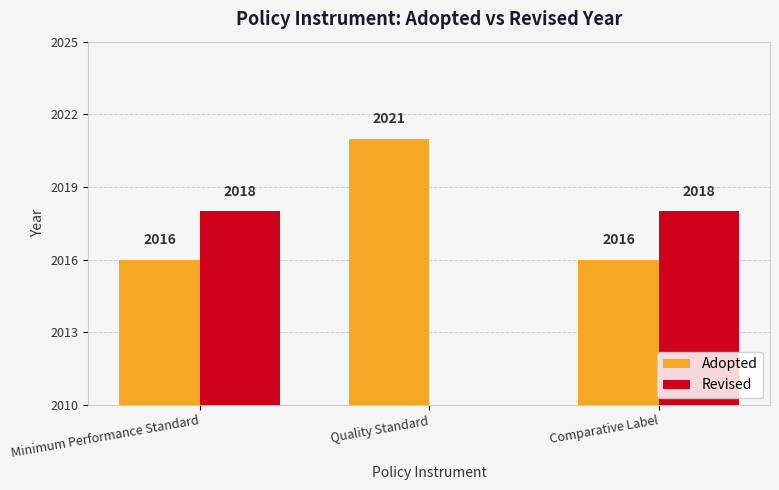

Which series has the largest total across all categories?

Adopted